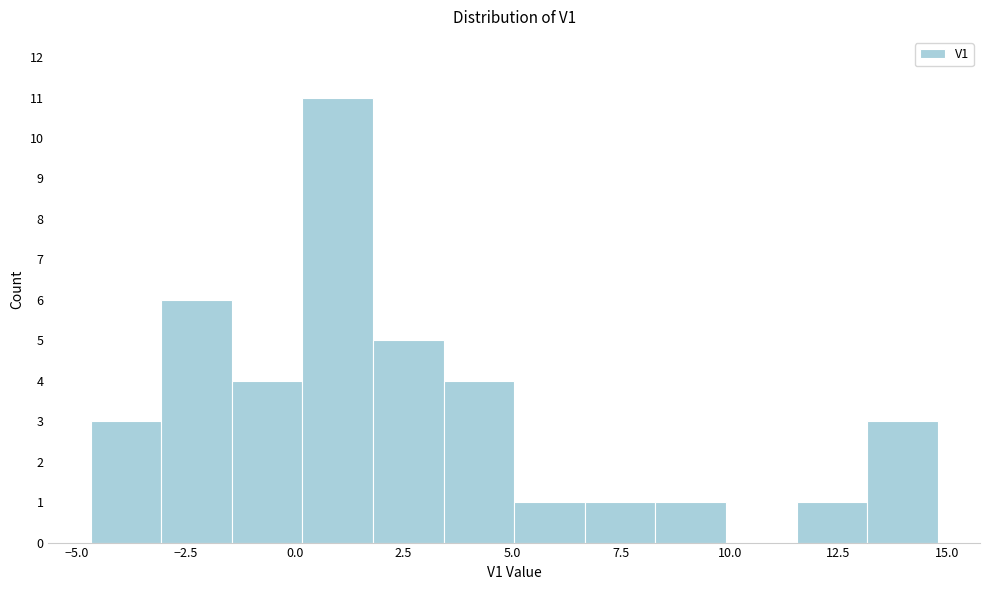

Read against the x-axis, roughly where is the centre of the tallest bar?

1.0